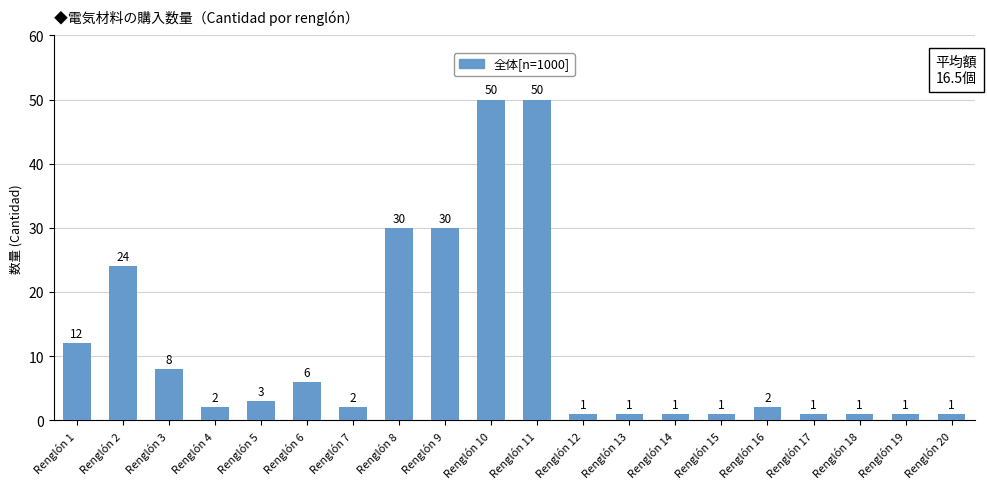

Reading right to left, list all the values displayed in this chart.

Renglón 20=1	Renglón 19=1	Renglón 18=1	Renglón 17=1	Renglón 16=2	Renglón 15=1	Renglón 14=1	Renglón 13=1	Renglón 12=1	Renglón 11=50	Renglón 10=50	Renglón 9=30	Renglón 8=30	Renglón 7=2	Renglón 6=6	Renglón 5=3	Renglón 4=2	Renglón 3=8	Renglón 2=24	Renglón 1=12